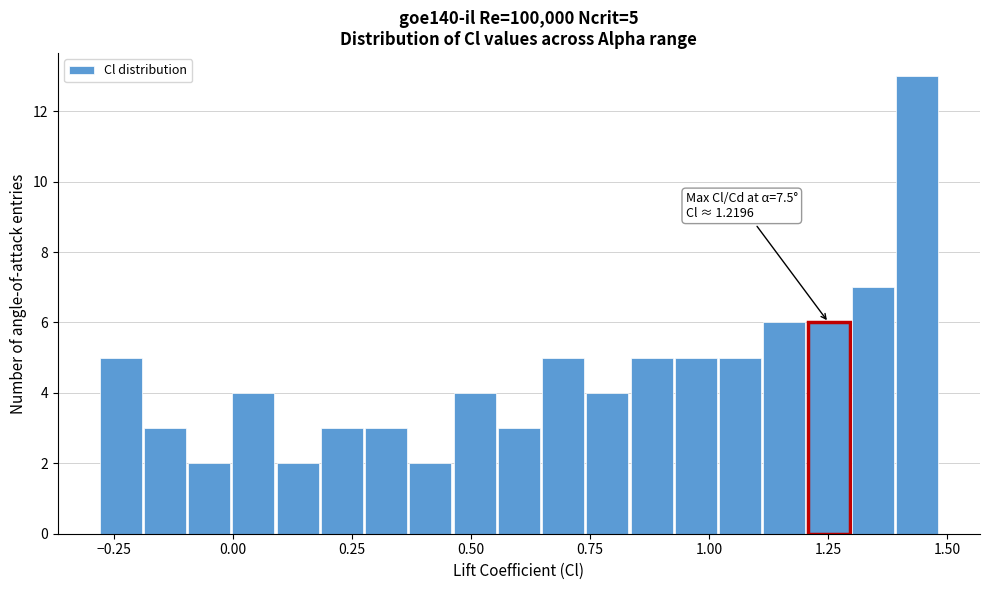

Read against the x-axis, roughly where is the centre of the tallest bar?

1.45